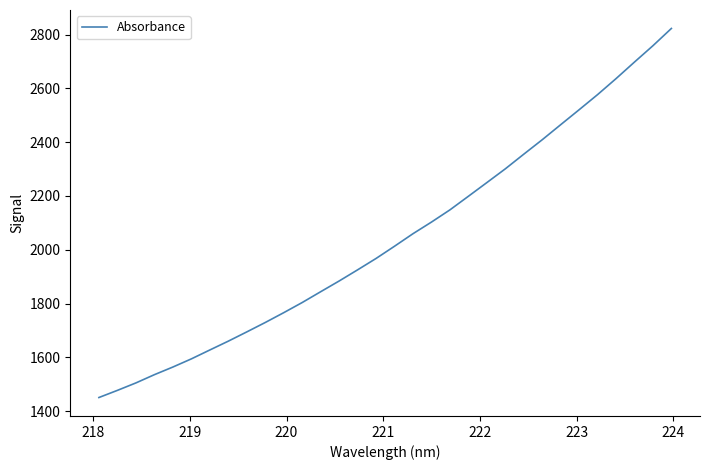

What is the maximum value shown in the chart?

2822.5